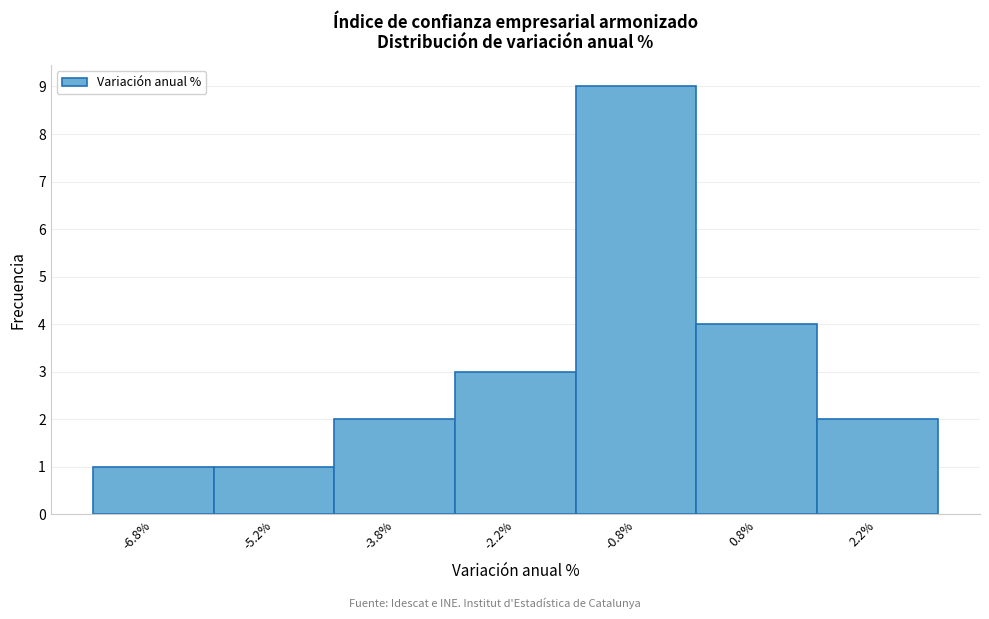

Reading left to right, transcribe this chart: for each bar, give the range it covers on the x-axis and its height. Neither the bar edges nor the heights are printed on the chart, so give them approximately, as read against the axes.

-7.5 to -6.0: 1
-6.0 to -4.5: 1
-4.5 to -3.0: 2
-3.0 to -1.5: 3
-1.5 to 0.0: 9
0.0 to 1.5: 4
1.5 to 3.0: 2